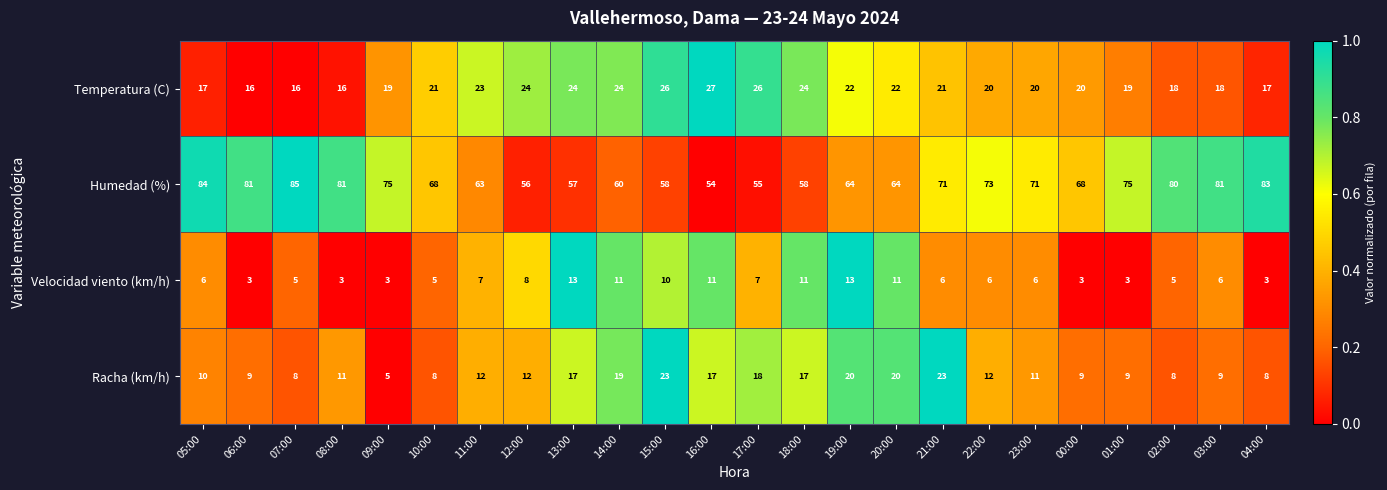

At which category is the sum across all series the highest?

21:00